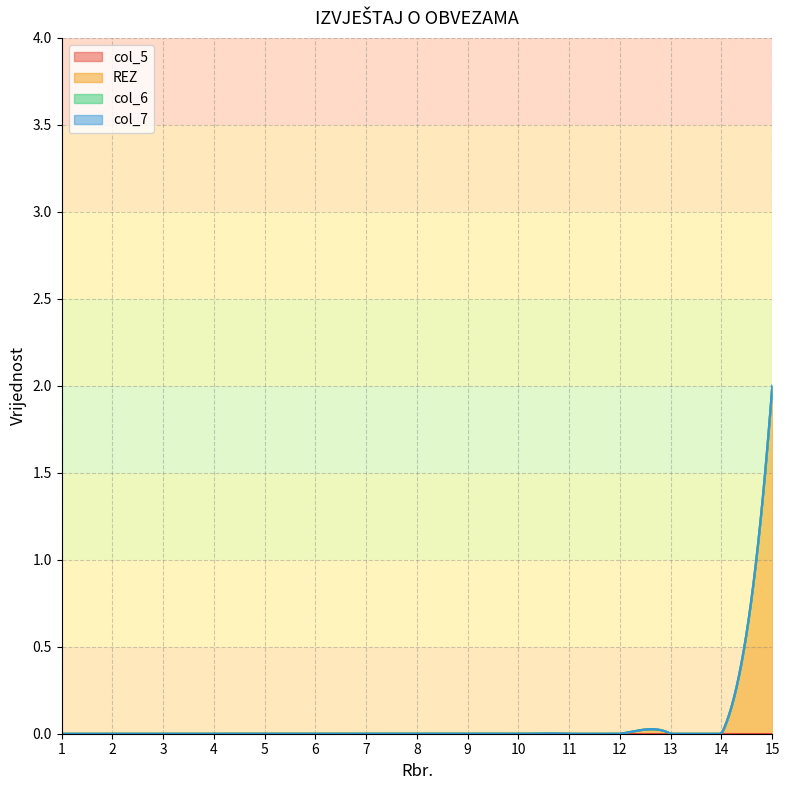

Between 4 and 11, which is larger?

4